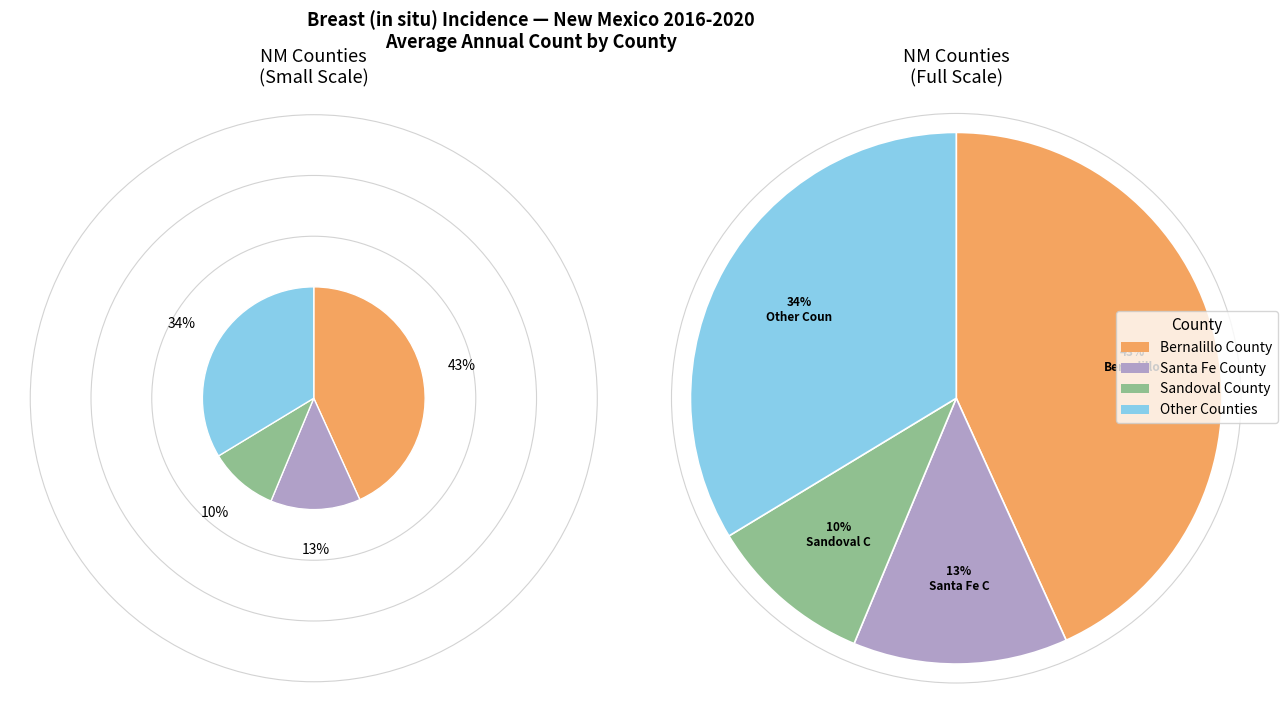

Do Chaves County and San Miguel County together represent more than half of the pie?

No